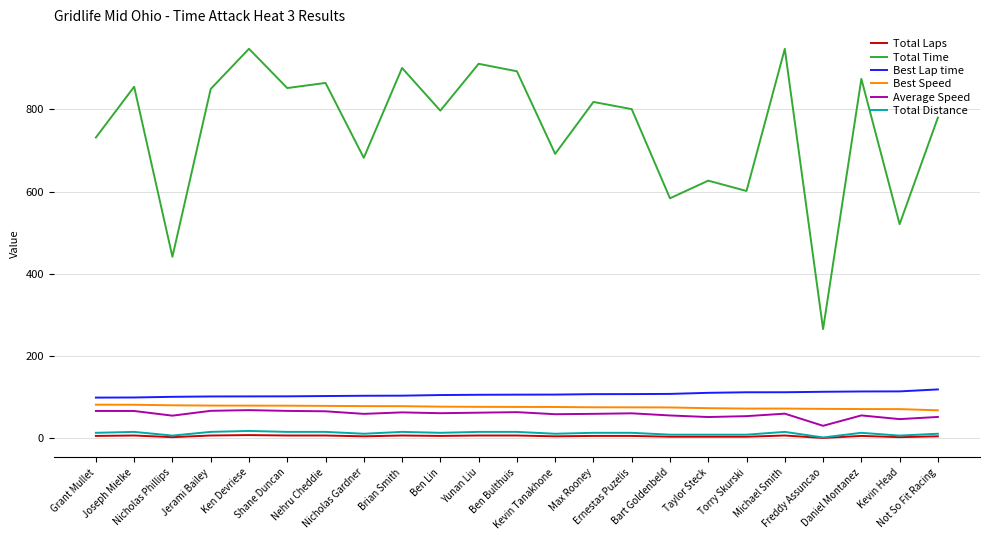

What is the approximate value of Best Lap time at Joseph Mielke?

99.5